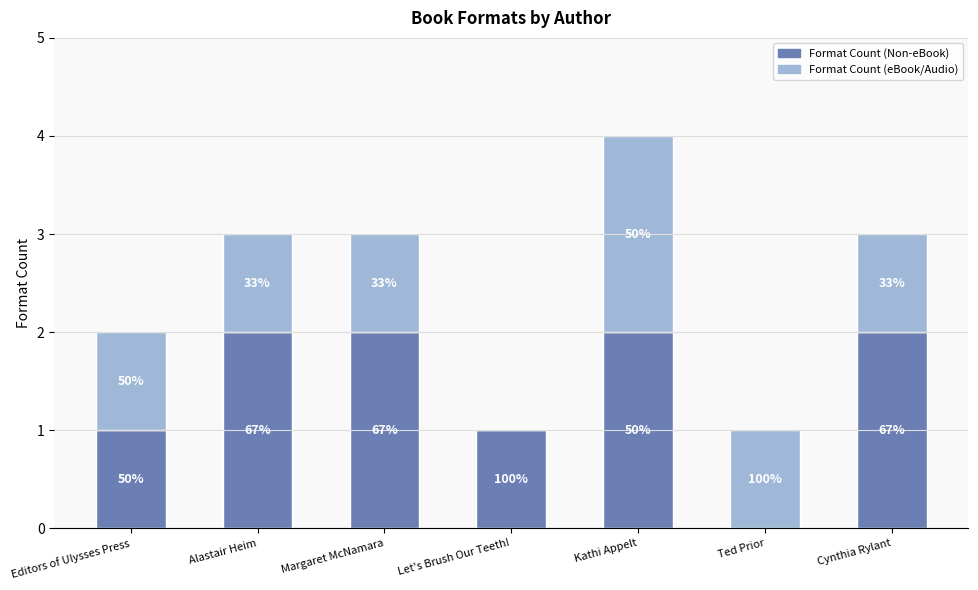

What are all the series names shown in the legend?

Format Count (Non-eBook), Format Count (eBook/Audio)